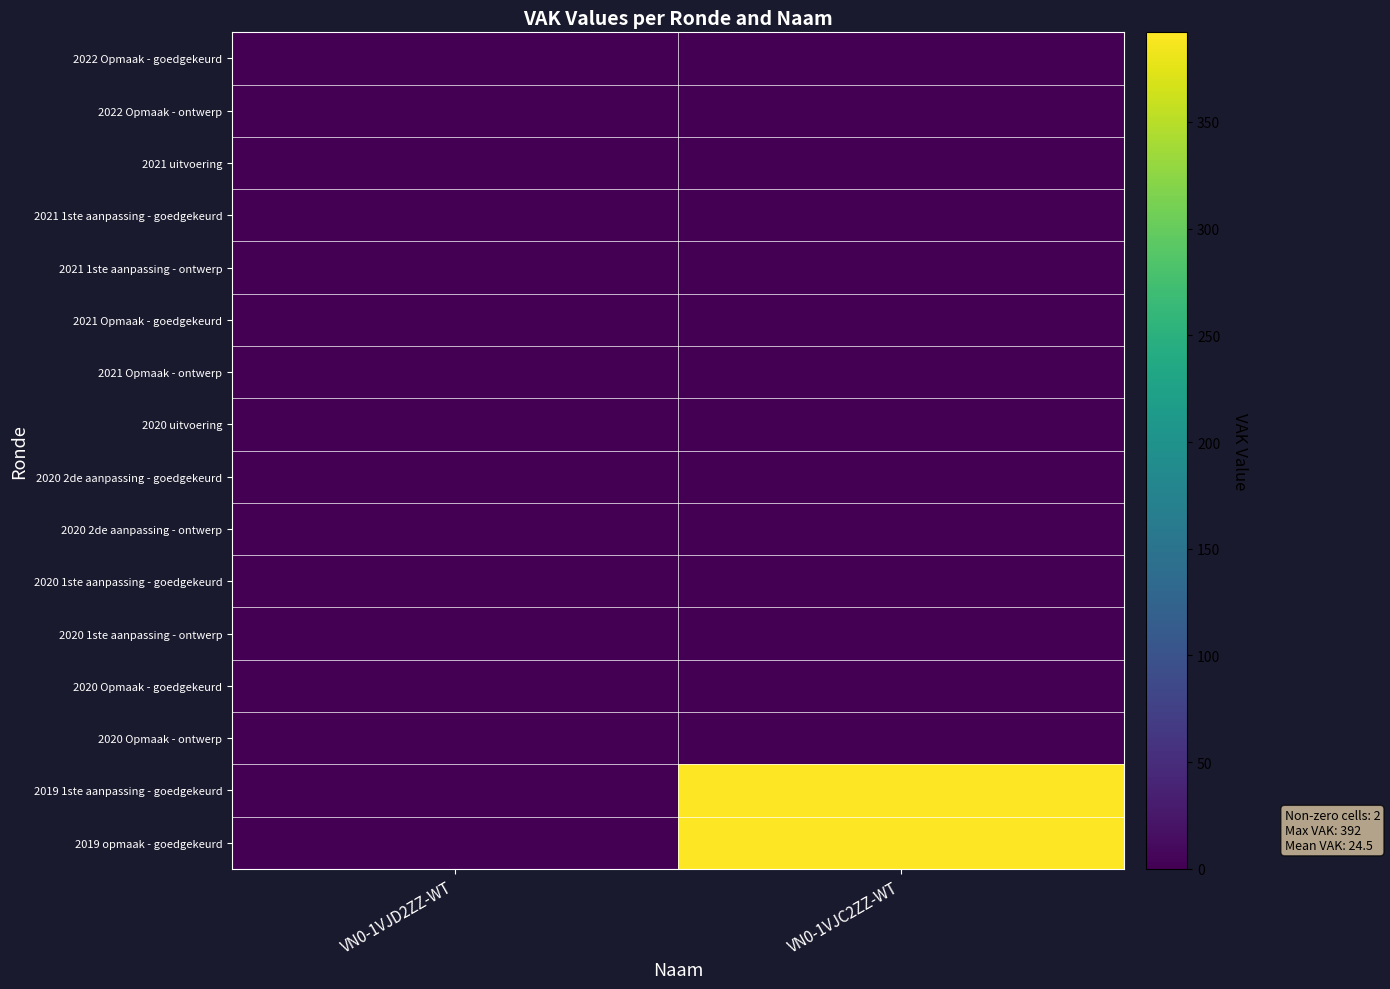

Reading left to right, transcribe all the data shown in this chart.

2022 Opmaak - goedgekeurd: VN0-1VJD2ZZ-WT=0	VN0-1VJC2ZZ-WT=0
2022 Opmaak - ontwerp: VN0-1VJD2ZZ-WT=0	VN0-1VJC2ZZ-WT=0
2021 uitvoering: VN0-1VJD2ZZ-WT=0	VN0-1VJC2ZZ-WT=0
2021 1ste aanpassing - goedgekeurd: VN0-1VJD2ZZ-WT=0	VN0-1VJC2ZZ-WT=0
2021 1ste aanpassing - ontwerp: VN0-1VJD2ZZ-WT=0	VN0-1VJC2ZZ-WT=0
2021 Opmaak - goedgekeurd: VN0-1VJD2ZZ-WT=0	VN0-1VJC2ZZ-WT=0
2021 Opmaak - ontwerp: VN0-1VJD2ZZ-WT=0	VN0-1VJC2ZZ-WT=0
2020 uitvoering: VN0-1VJD2ZZ-WT=0	VN0-1VJC2ZZ-WT=0
2020 2de aanpassing - goedgekeurd: VN0-1VJD2ZZ-WT=0	VN0-1VJC2ZZ-WT=0
2020 2de aanpassing - ontwerp: VN0-1VJD2ZZ-WT=0	VN0-1VJC2ZZ-WT=0
2020 1ste aanpassing - goedgekeurd: VN0-1VJD2ZZ-WT=0	VN0-1VJC2ZZ-WT=0
2020 1ste aanpassing - ontwerp: VN0-1VJD2ZZ-WT=0	VN0-1VJC2ZZ-WT=0
2020 Opmaak - goedgekeurd: VN0-1VJD2ZZ-WT=0	VN0-1VJC2ZZ-WT=0
2020 Opmaak - ontwerp: VN0-1VJD2ZZ-WT=0	VN0-1VJC2ZZ-WT=0
2019 1ste aanpassing - goedgekeurd: VN0-1VJD2ZZ-WT=0	VN0-1VJC2ZZ-WT=392
2019 opmaak - goedgekeurd: VN0-1VJD2ZZ-WT=0	VN0-1VJC2ZZ-WT=392